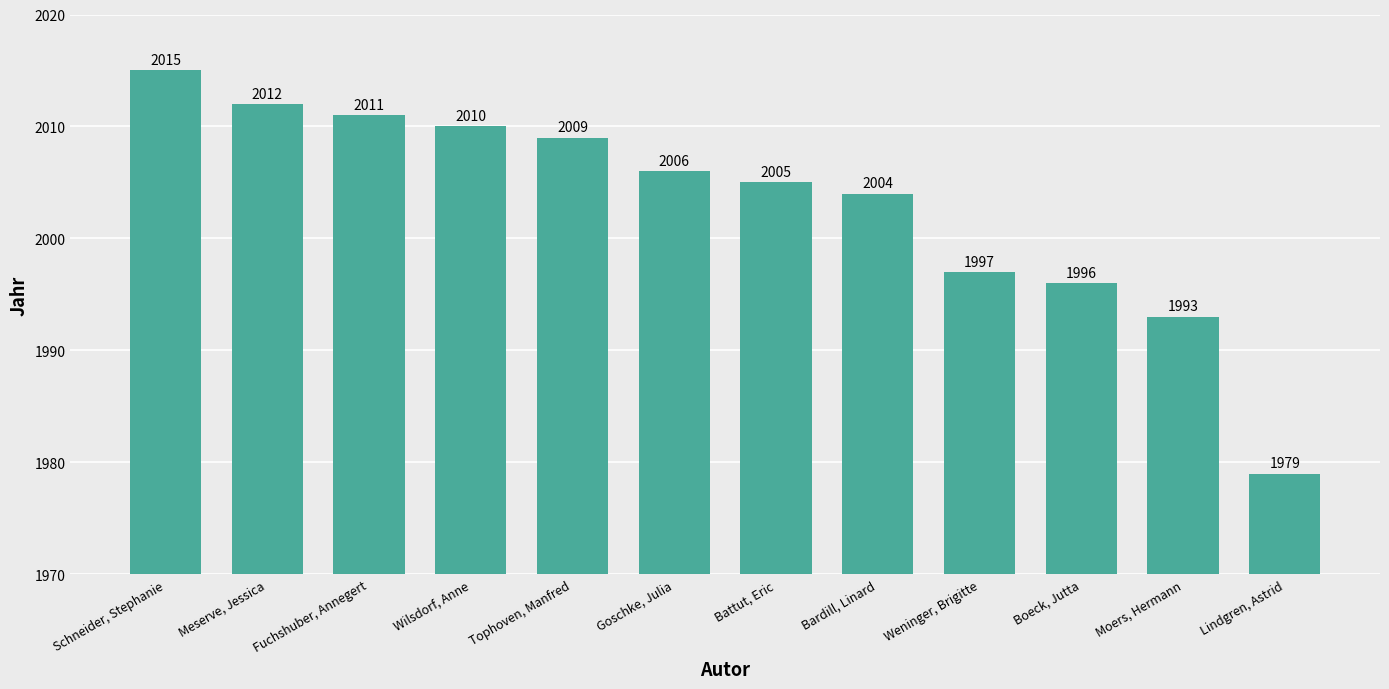

What is the label of the 2nd bar from the left?

Meserve, Jessica